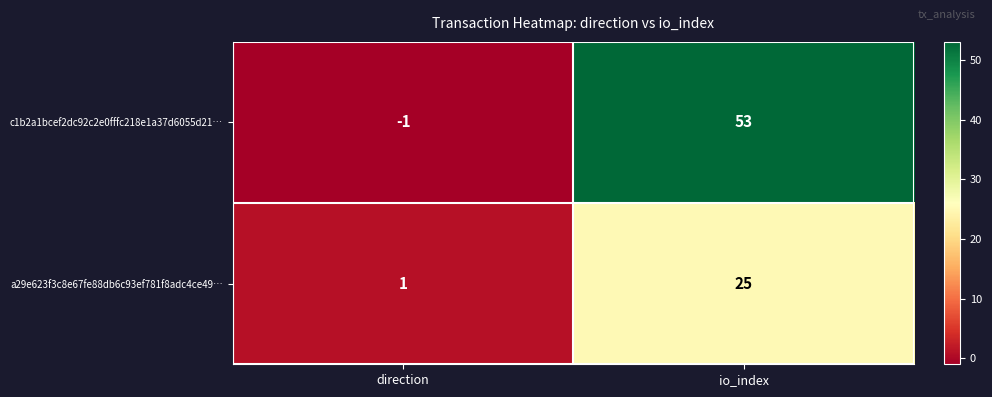

Reading left to right, transcribe all the data shown in this chart.

c1b2a1bcef2dc92c2e0fffc218e1a37d6055d21…: -1	53
a29e623f3c8e67fe88db6c93ef781f8adc4ce49…: 1	25